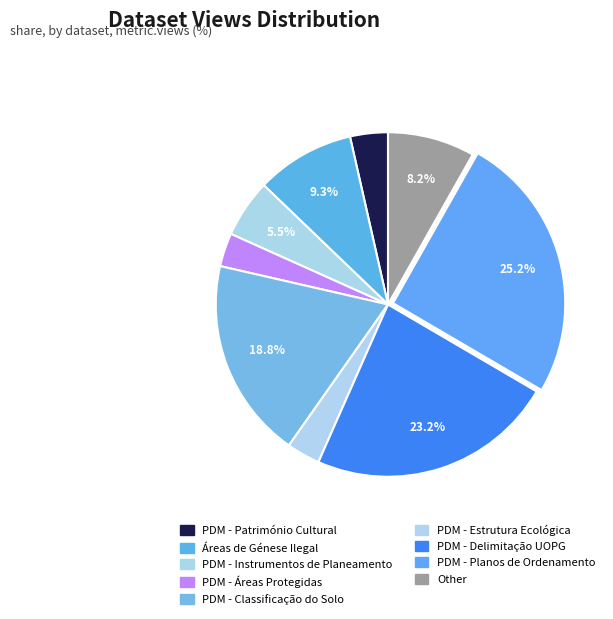

Count the number of slices in the pie.

9